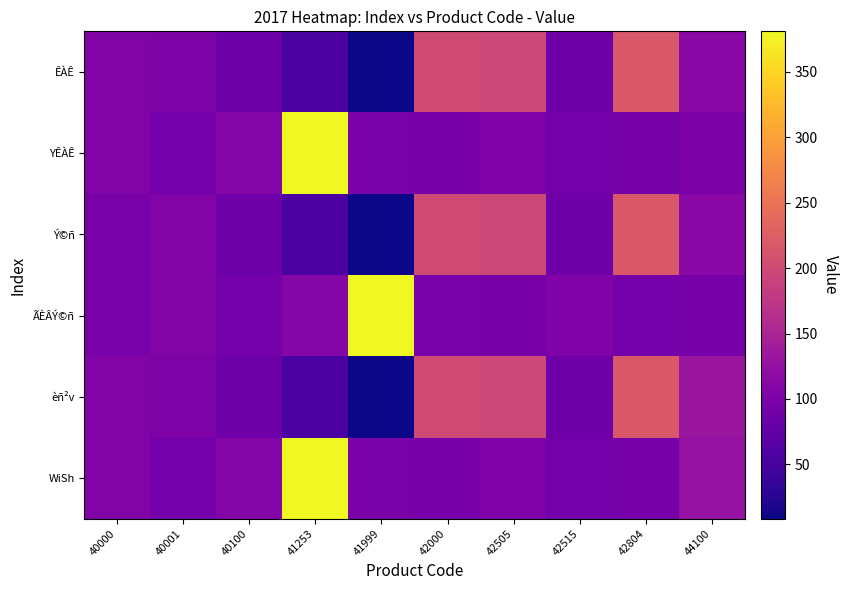

At how many categories does at least one series exceed 362?

2